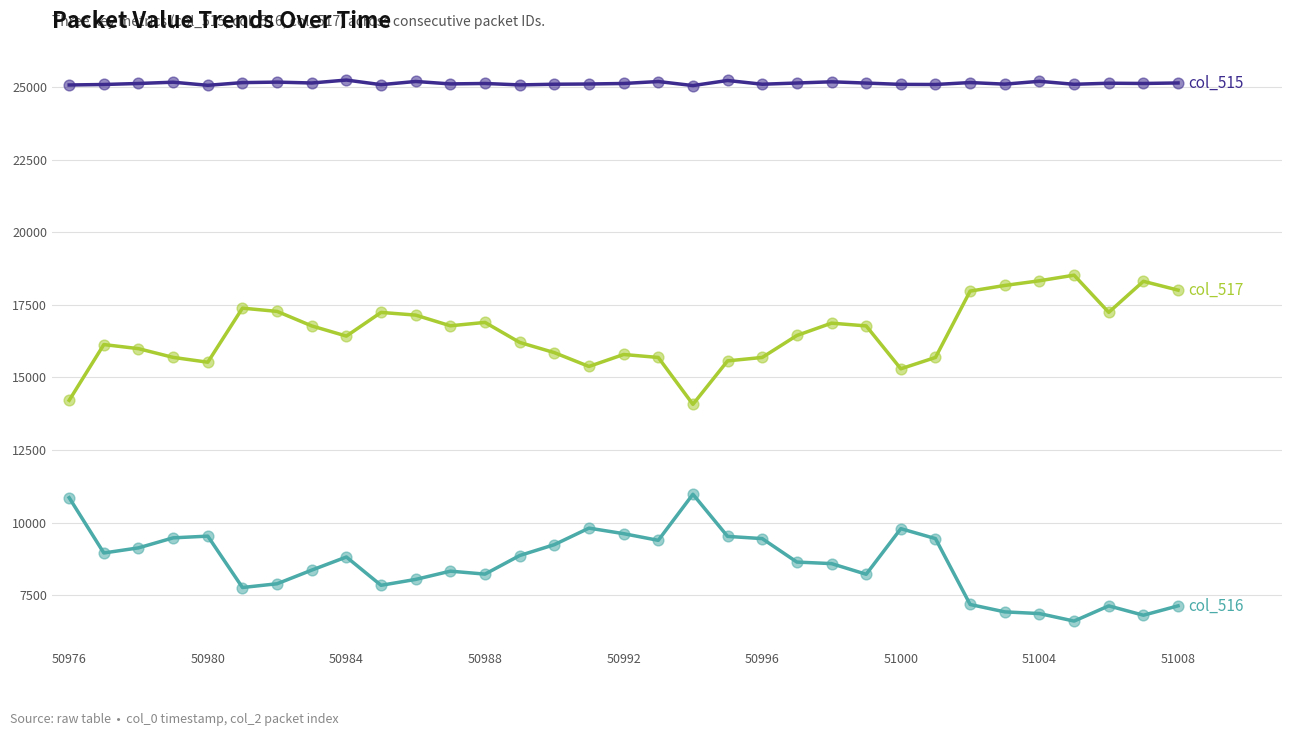

What is the minimum value shown in the chart?

6609